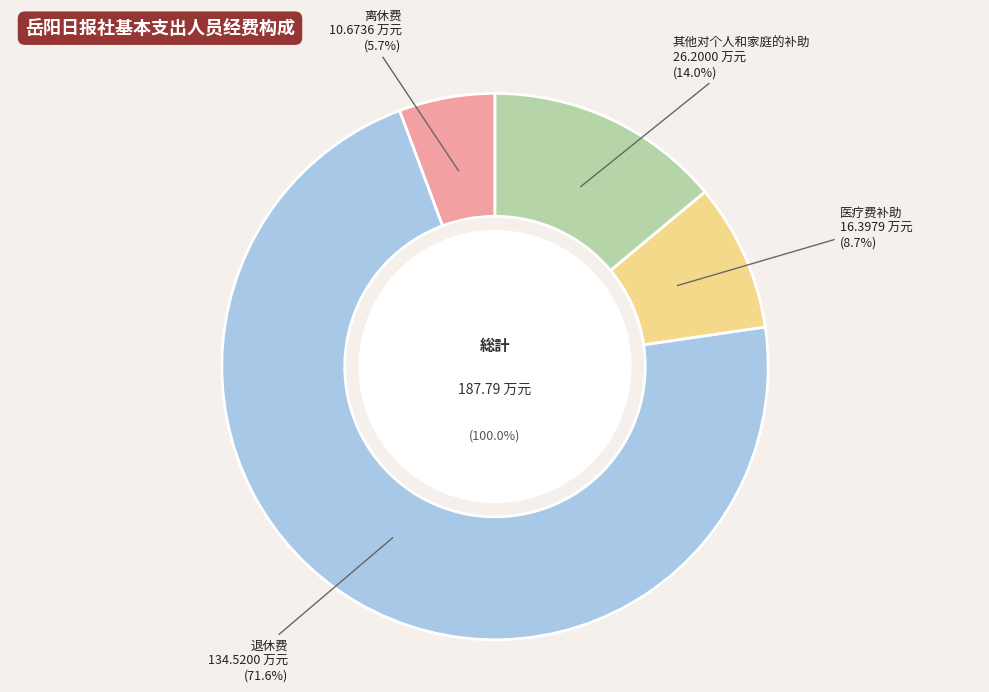

What is the largest slice in the pie chart?

退休费